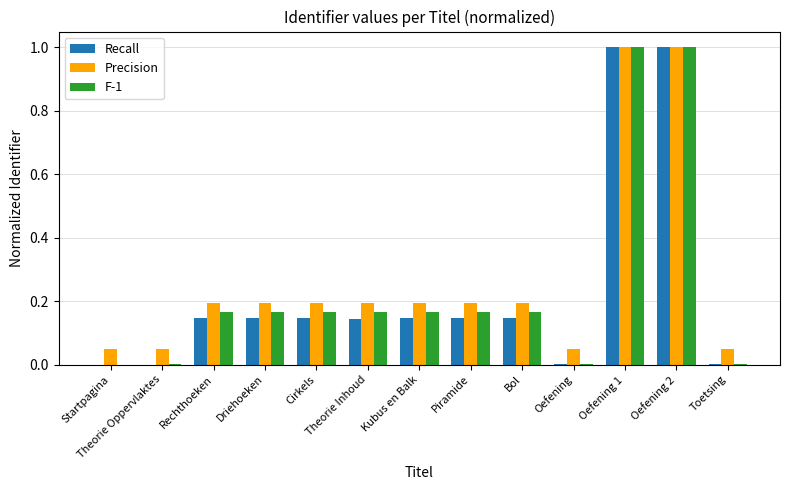

Is the value of Recall at Oefening greater than the value of Precision at Oefening?

No